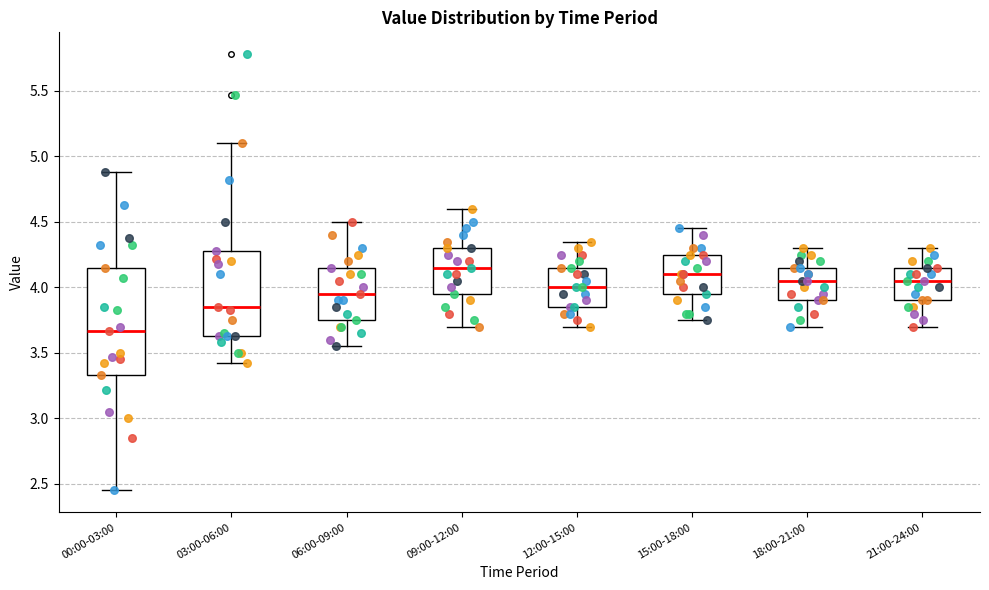

Reading left to right, read every box against the y-axis: the position of its median line, the range the box covers, and the ends of its whiskers. The values are not printed on the chart, so give them approximately, as read against the axis.

00:00-03:00: median 3.65, box 3.35 to 4.15, whiskers 2.45 to 4.90
03:00-06:00: median 3.85, box 3.65 to 4.30, whiskers 3.40 to 5.10
06:00-09:00: median 3.95, box 3.75 to 4.15, whiskers 3.55 to 4.50
09:00-12:00: median 4.15, box 3.95 to 4.30, whiskers 3.70 to 4.60
12:00-15:00: median 4.00, box 3.85 to 4.15, whiskers 3.70 to 4.35
15:00-18:00: median 4.10, box 3.95 to 4.25, whiskers 3.75 to 4.45
18:00-21:00: median 4.05, box 3.90 to 4.15, whiskers 3.70 to 4.30
21:00-24:00: median 4.05, box 3.90 to 4.15, whiskers 3.70 to 4.30